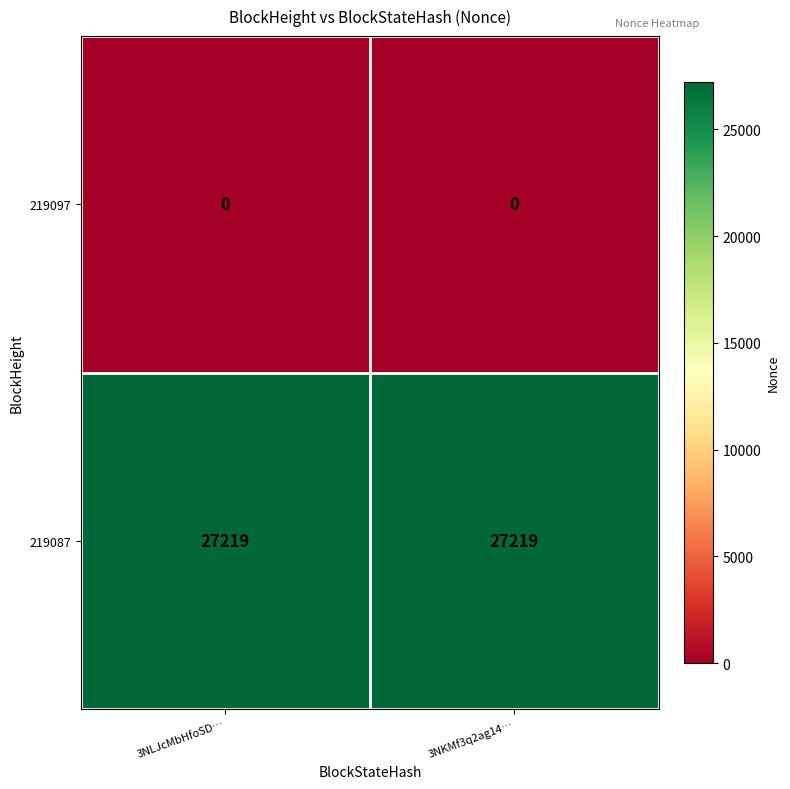

What is the total value across all series at 3NLJcMbHfoSD…?

27219